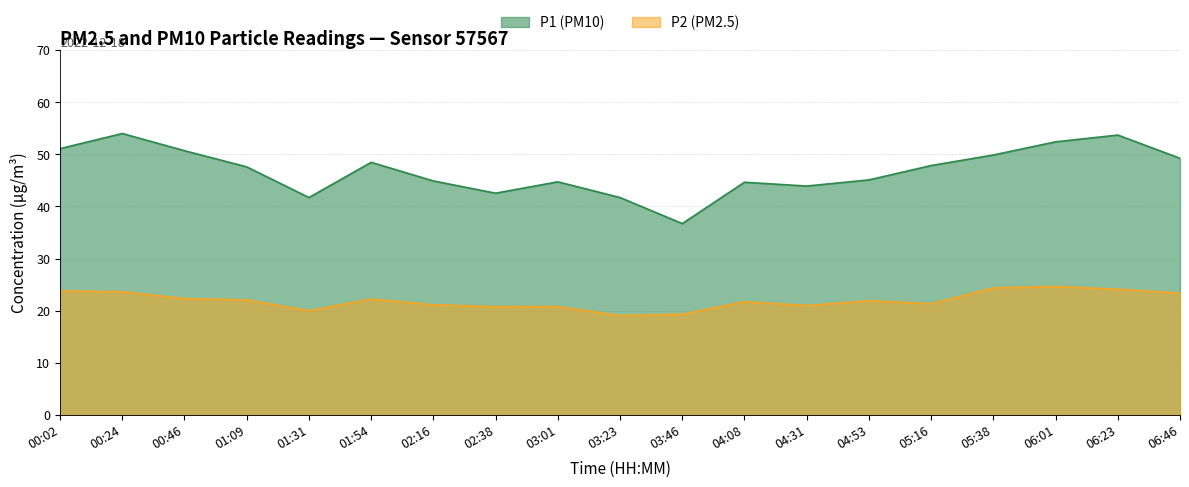

What is the label of the 9th point from the left?

03:01